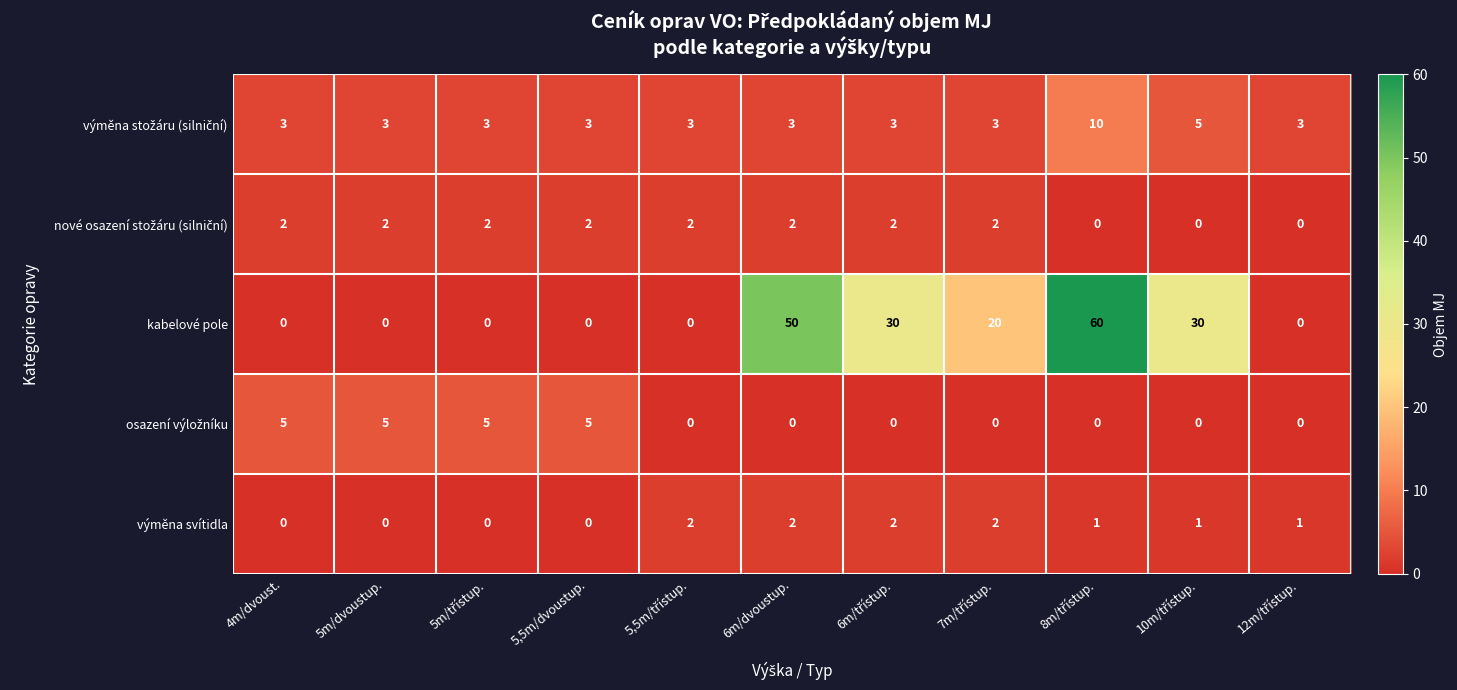

Is it true that výměna svítidla equals 0 at 5,5m/dvoustup.?

True